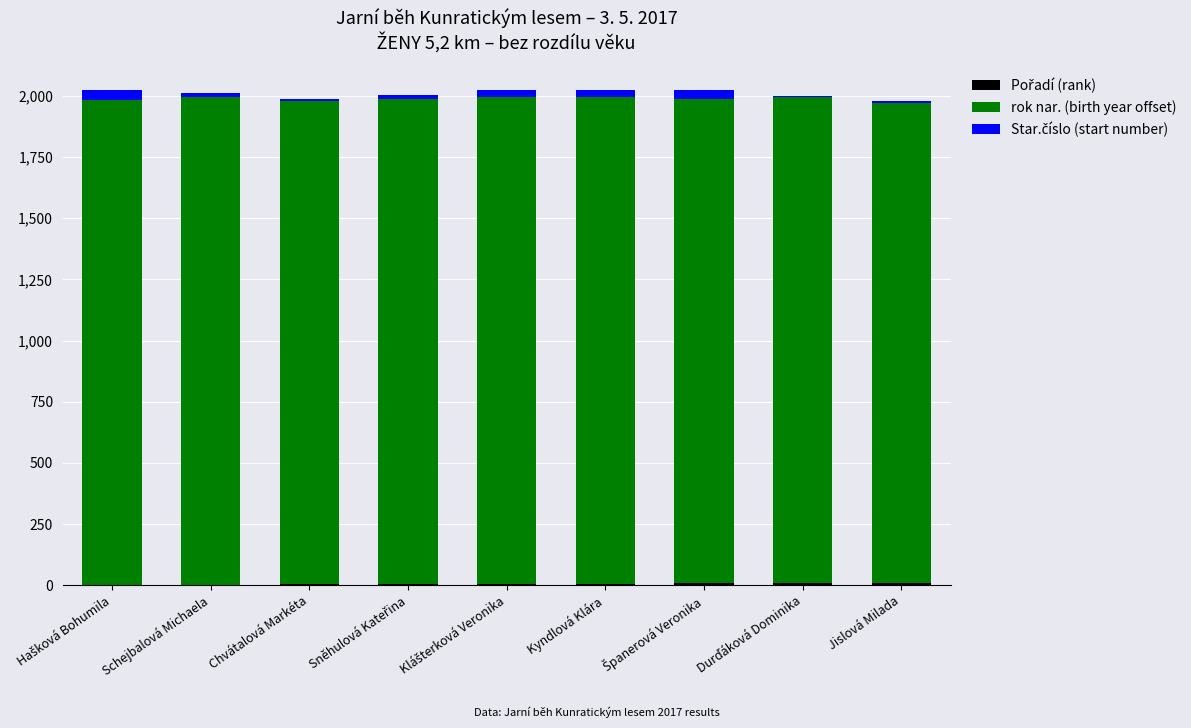

Are the bars grouped side by side (vs. stacked)?

No